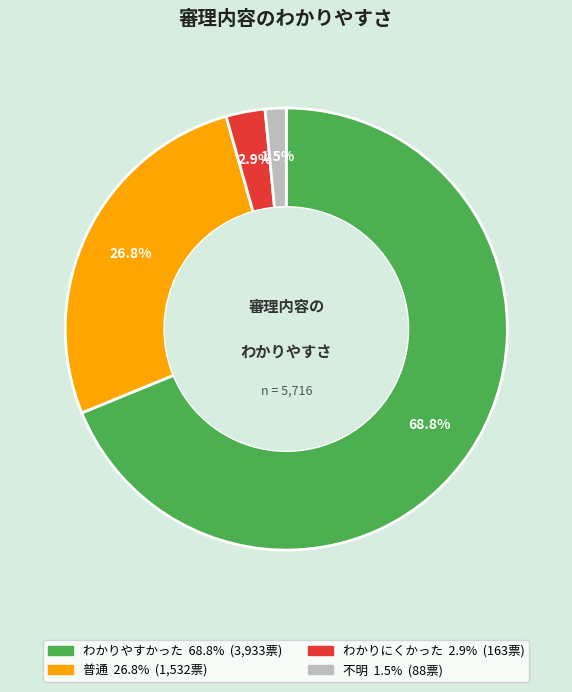

Count the number of slices in the pie.

4